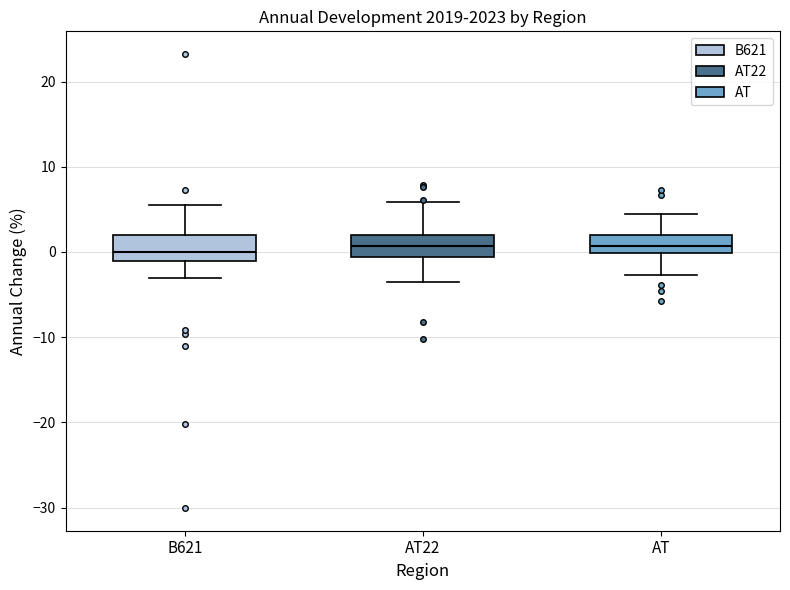

Reading left to right, transcribe this box plot: for each box, give where its median line is, the range the box spans, and where its two whiskers end, as read against the y-axis. The values are not printed on the chart, so give them approximately, as read against the axis.

B621: median 0, box -1 to 2, whiskers -3 to 5
AT22: median 1, box -1 to 2, whiskers -3 to 6
AT: median 1, box 0 to 2, whiskers -3 to 4